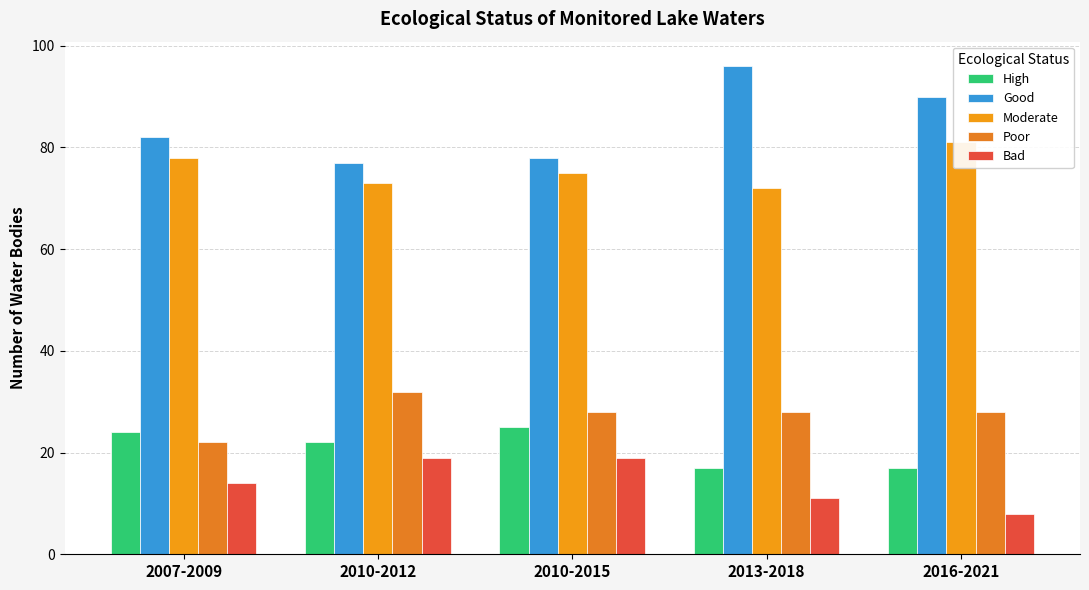

Is it true that Good equals 172 at 2013-2018?

False